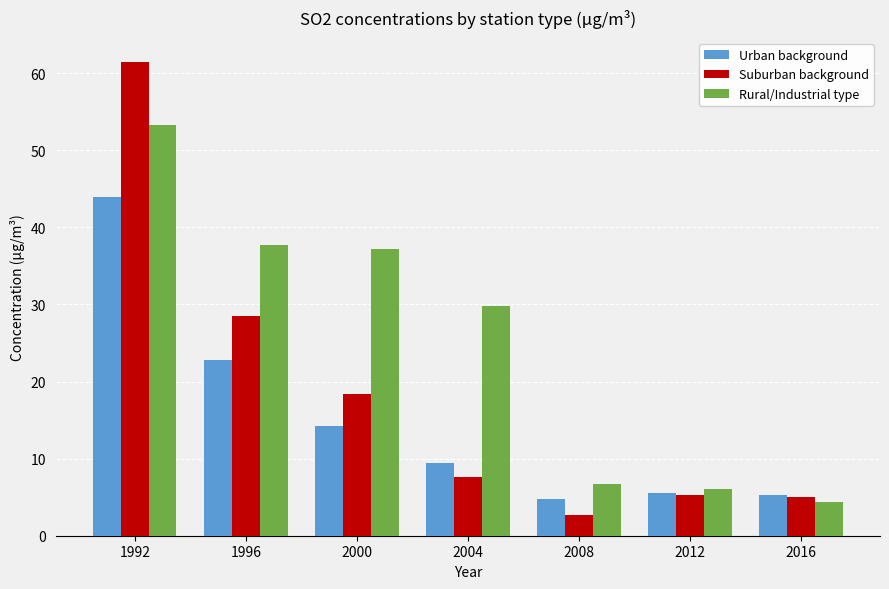

Between 1996 and 2016, which series saw the biggest shift?

Rural/Industrial type